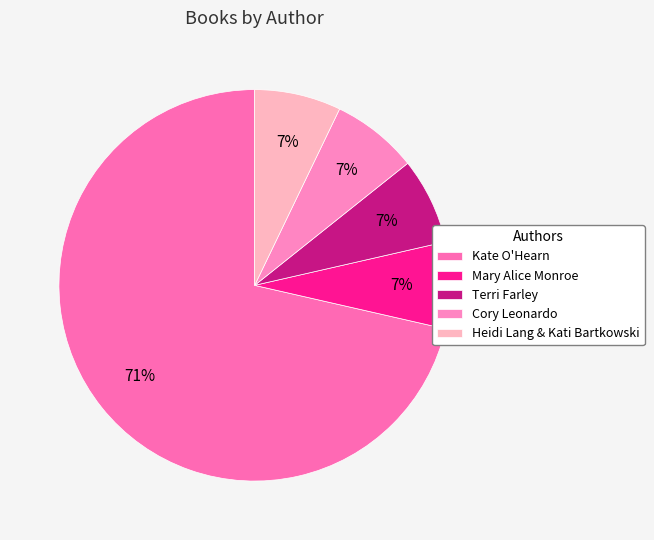

Which category has the smallest portion of the pie?

Mary Alice Monroe